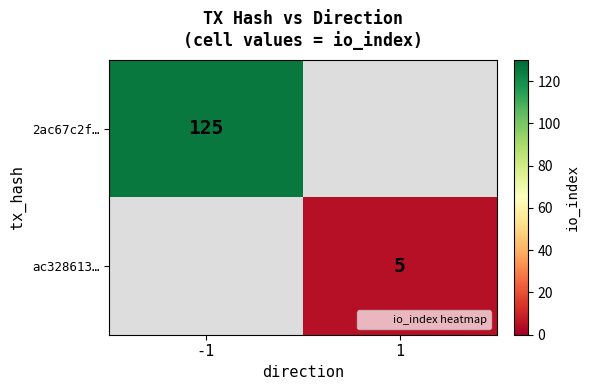

The 2ac67c2f… series shows 125 at -1. True or false?

True